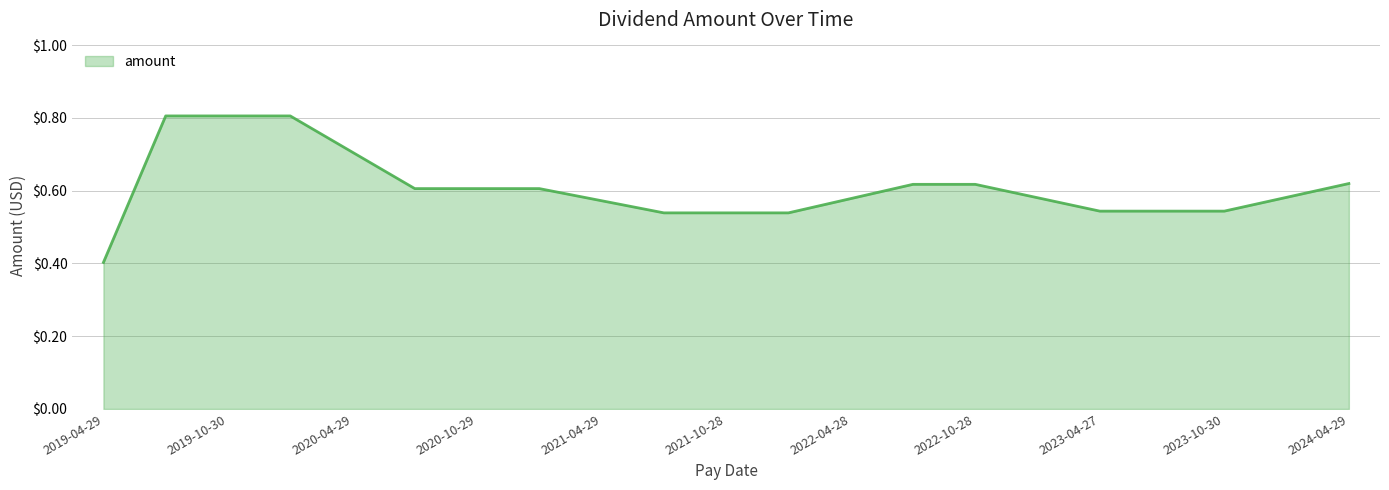

What is the smallest value displayed?

0.4